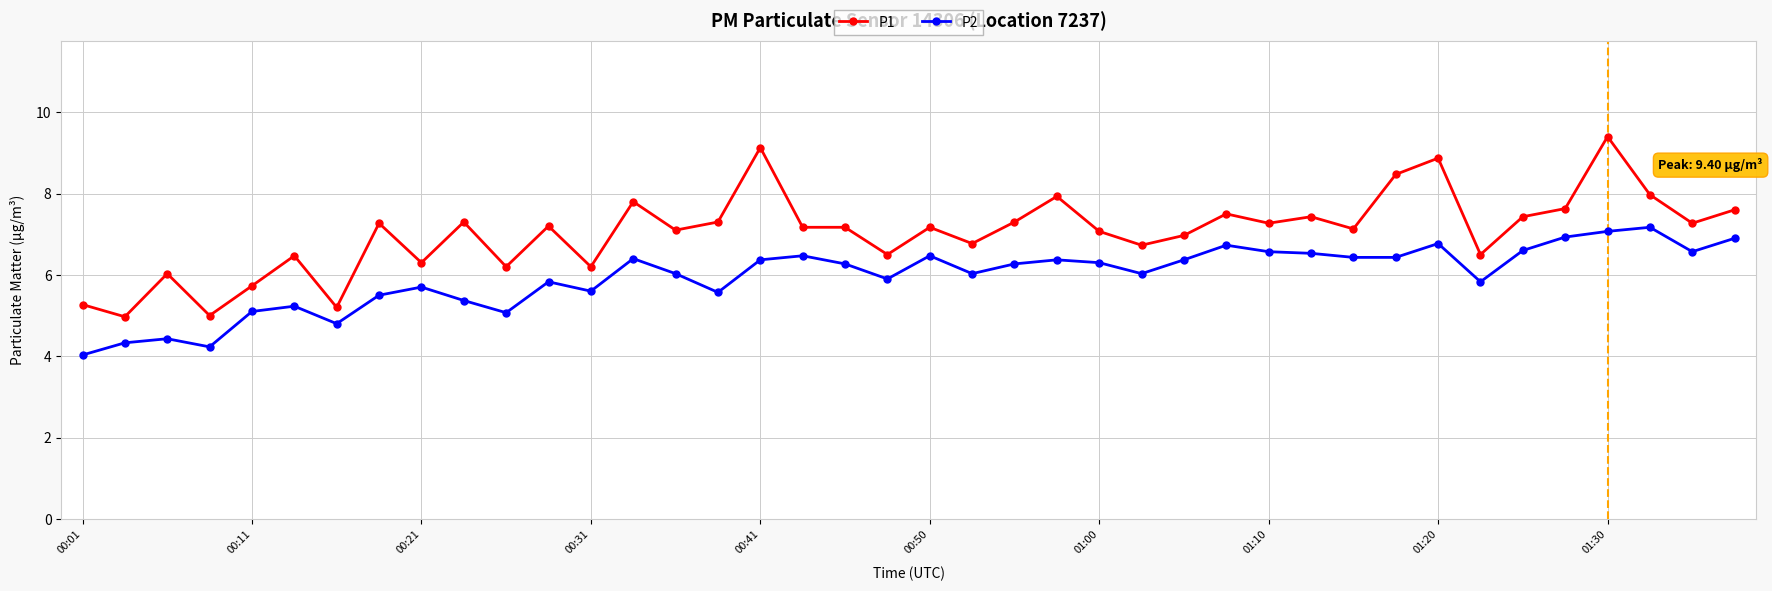

True or false: P2 has more than 1 points higher than both neighbors.

True